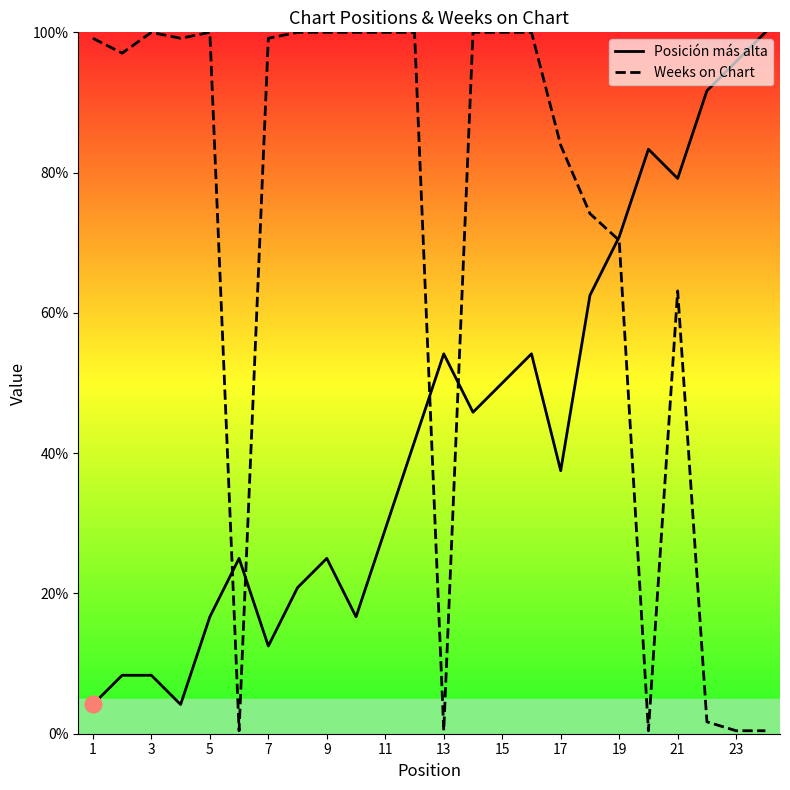

Count the number of data series in this chart.

2